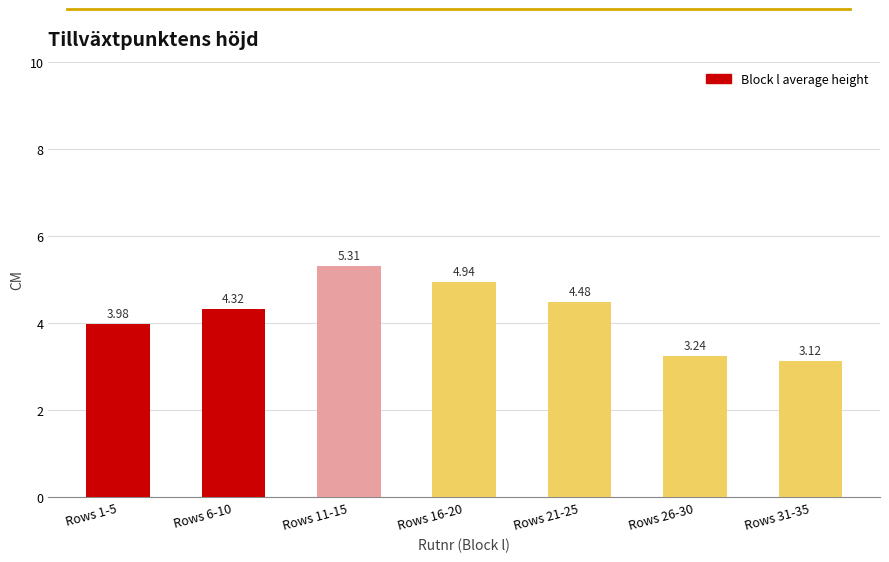

Are the bars grouped side by side (vs. stacked)?

No